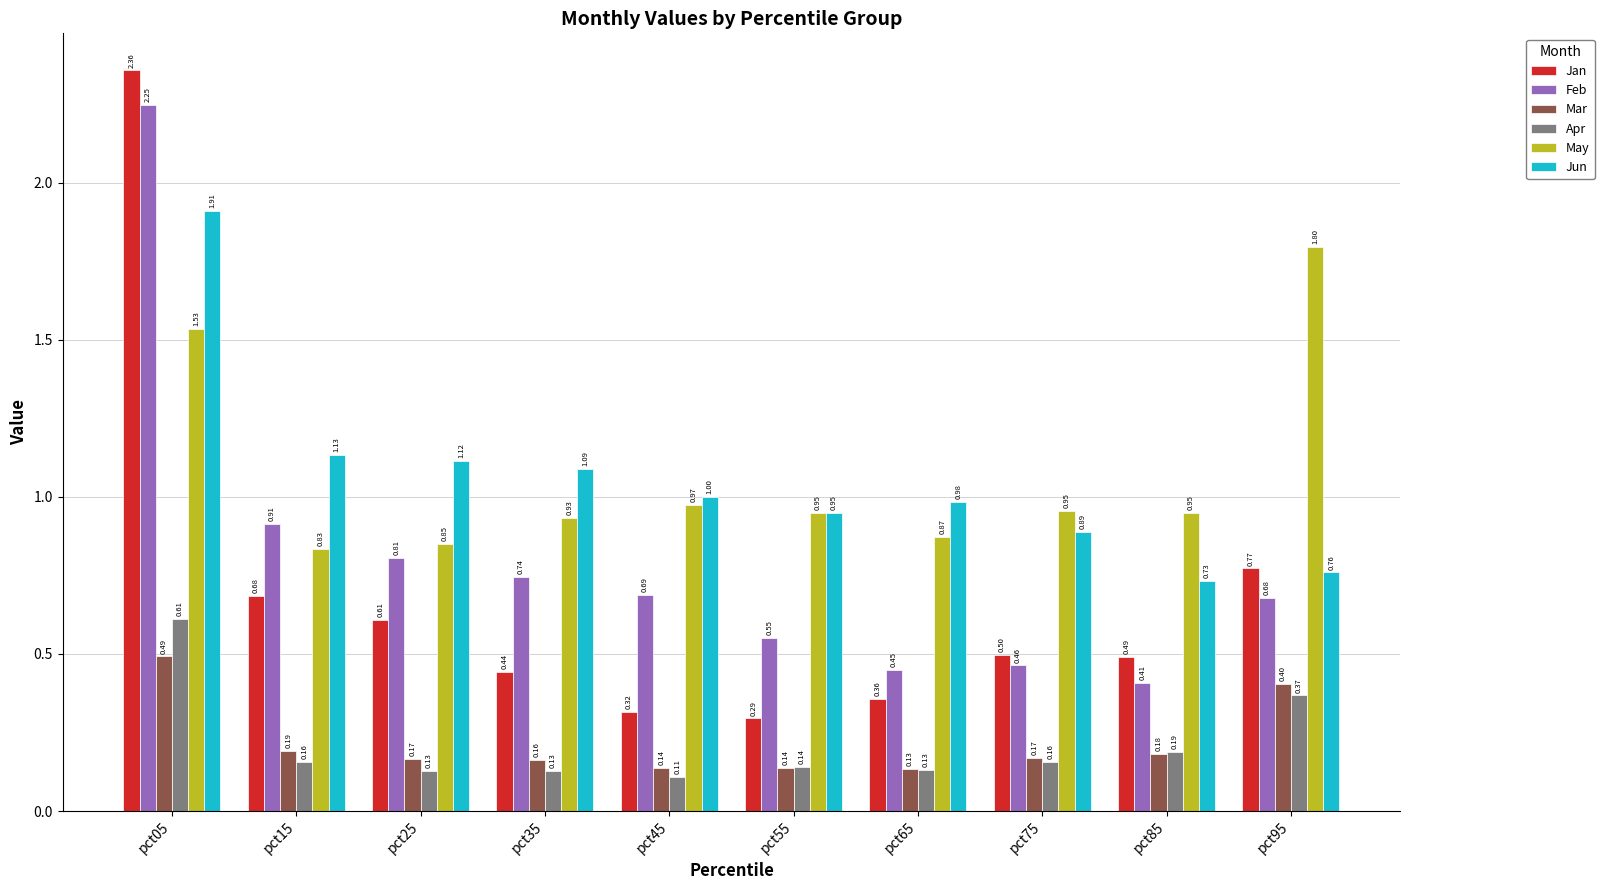

What is the difference between the maximum and minimum values in the May series?

1.0